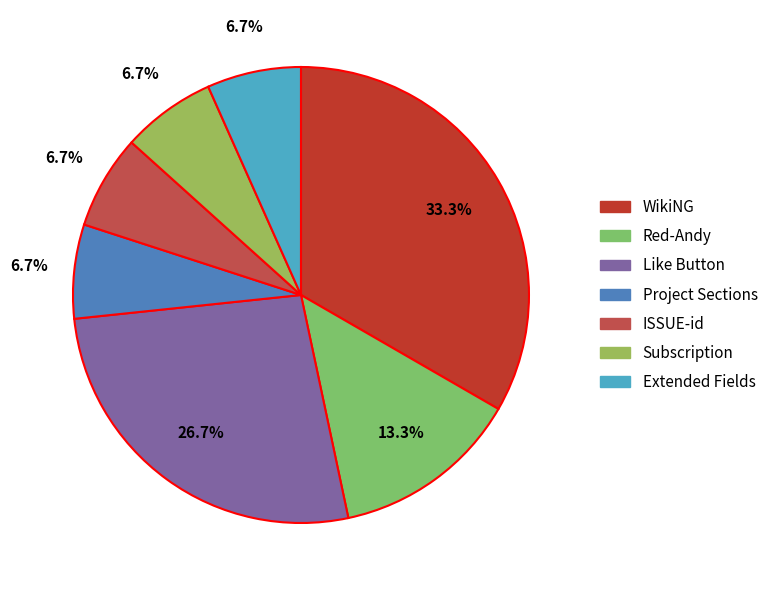

Combined, what portion of the pie is WikiNG and ISSUE-id?

40.0%